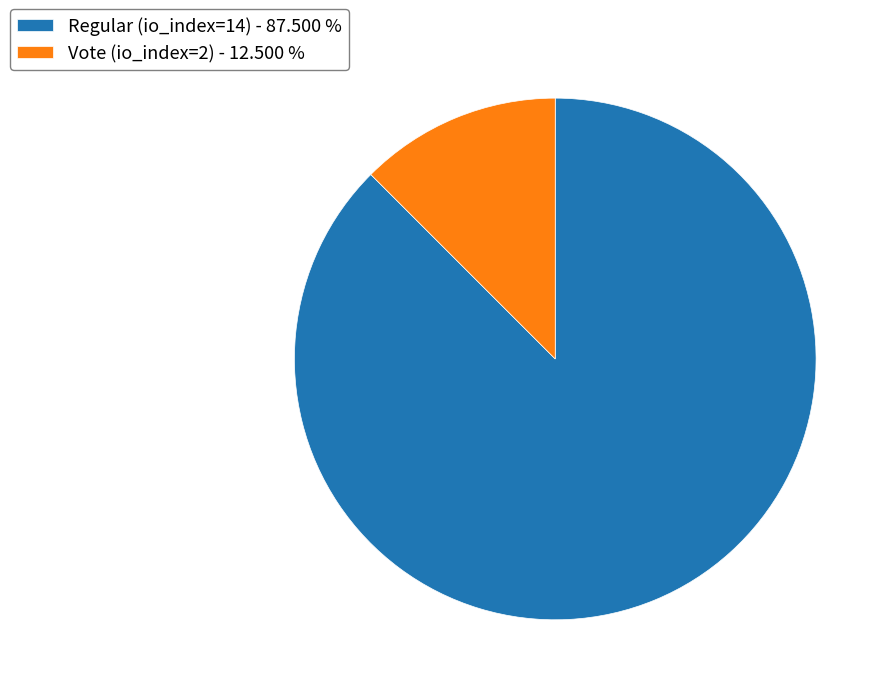

Which category accounts for the majority?

Regular (io_index=14)